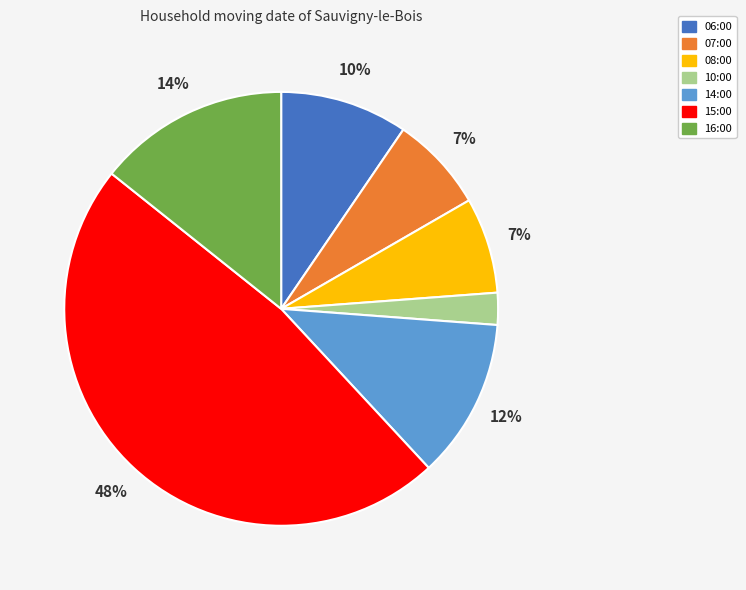

Is there a majority slice in this chart?

No